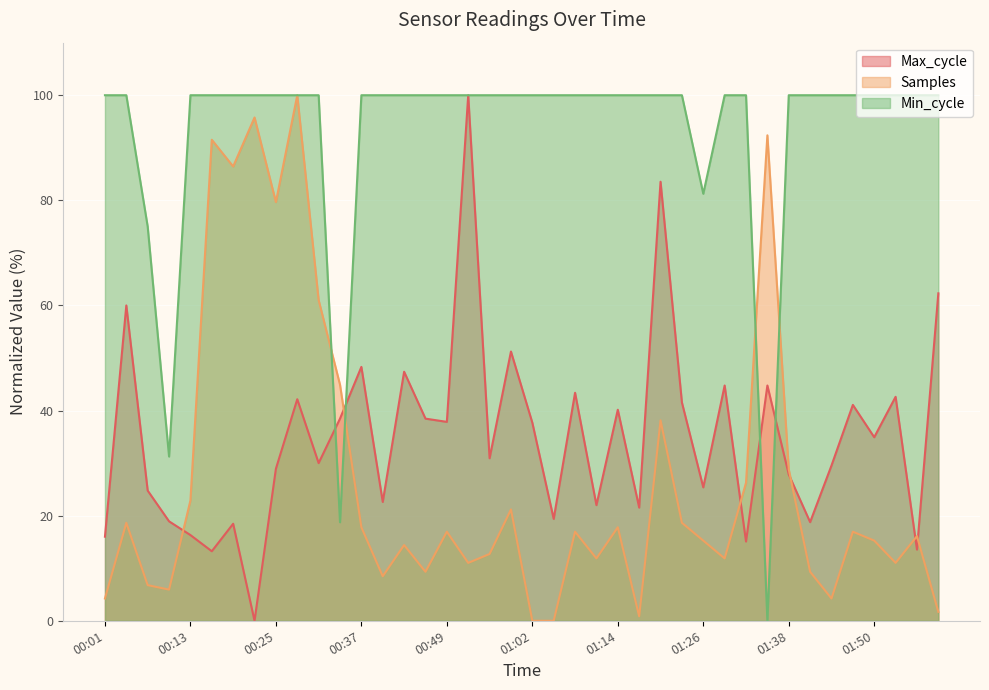

What position from the left is 01:20?

27